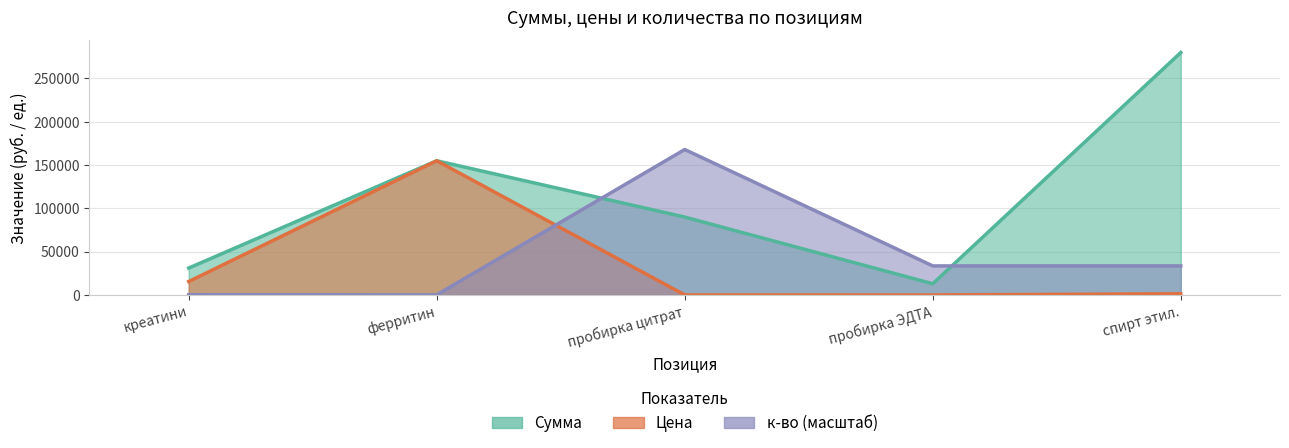

True or false: Цена and Сумма cross at least once.

False